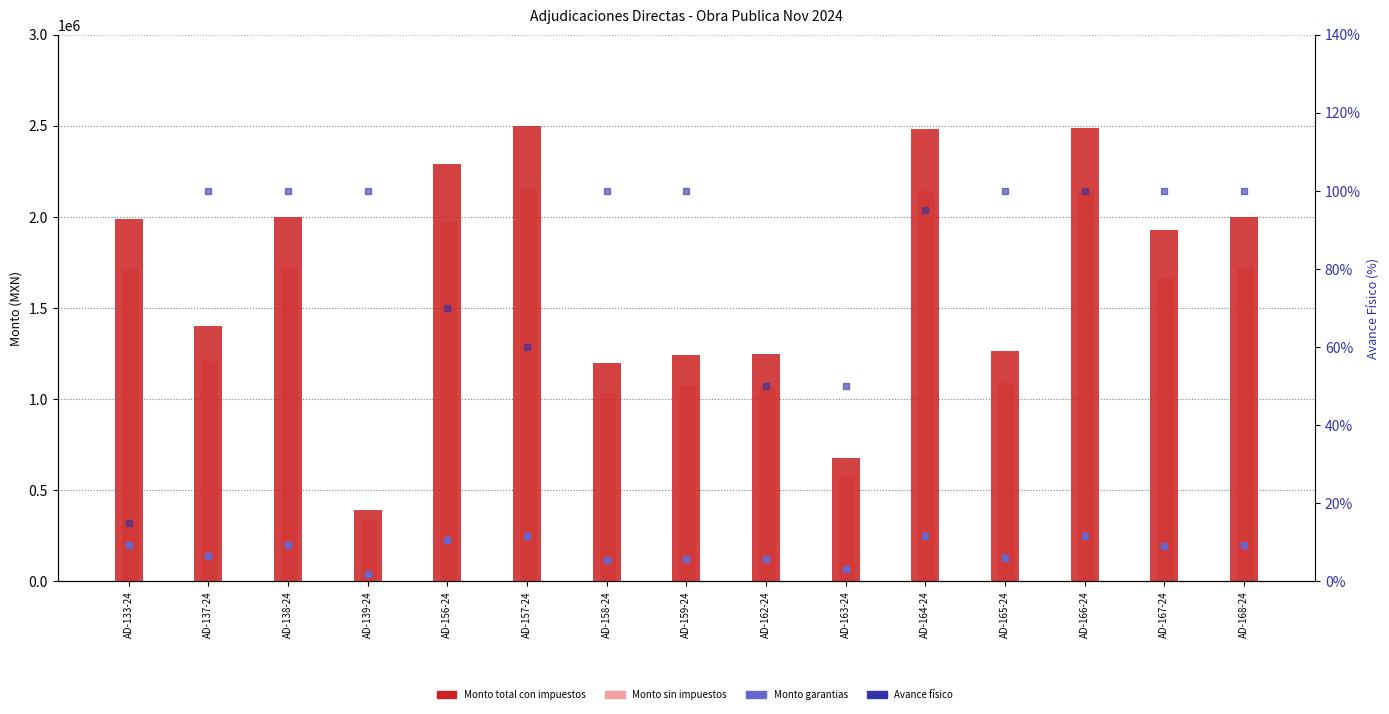

Which series has the largest total across all categories?

Monto total con impuestos